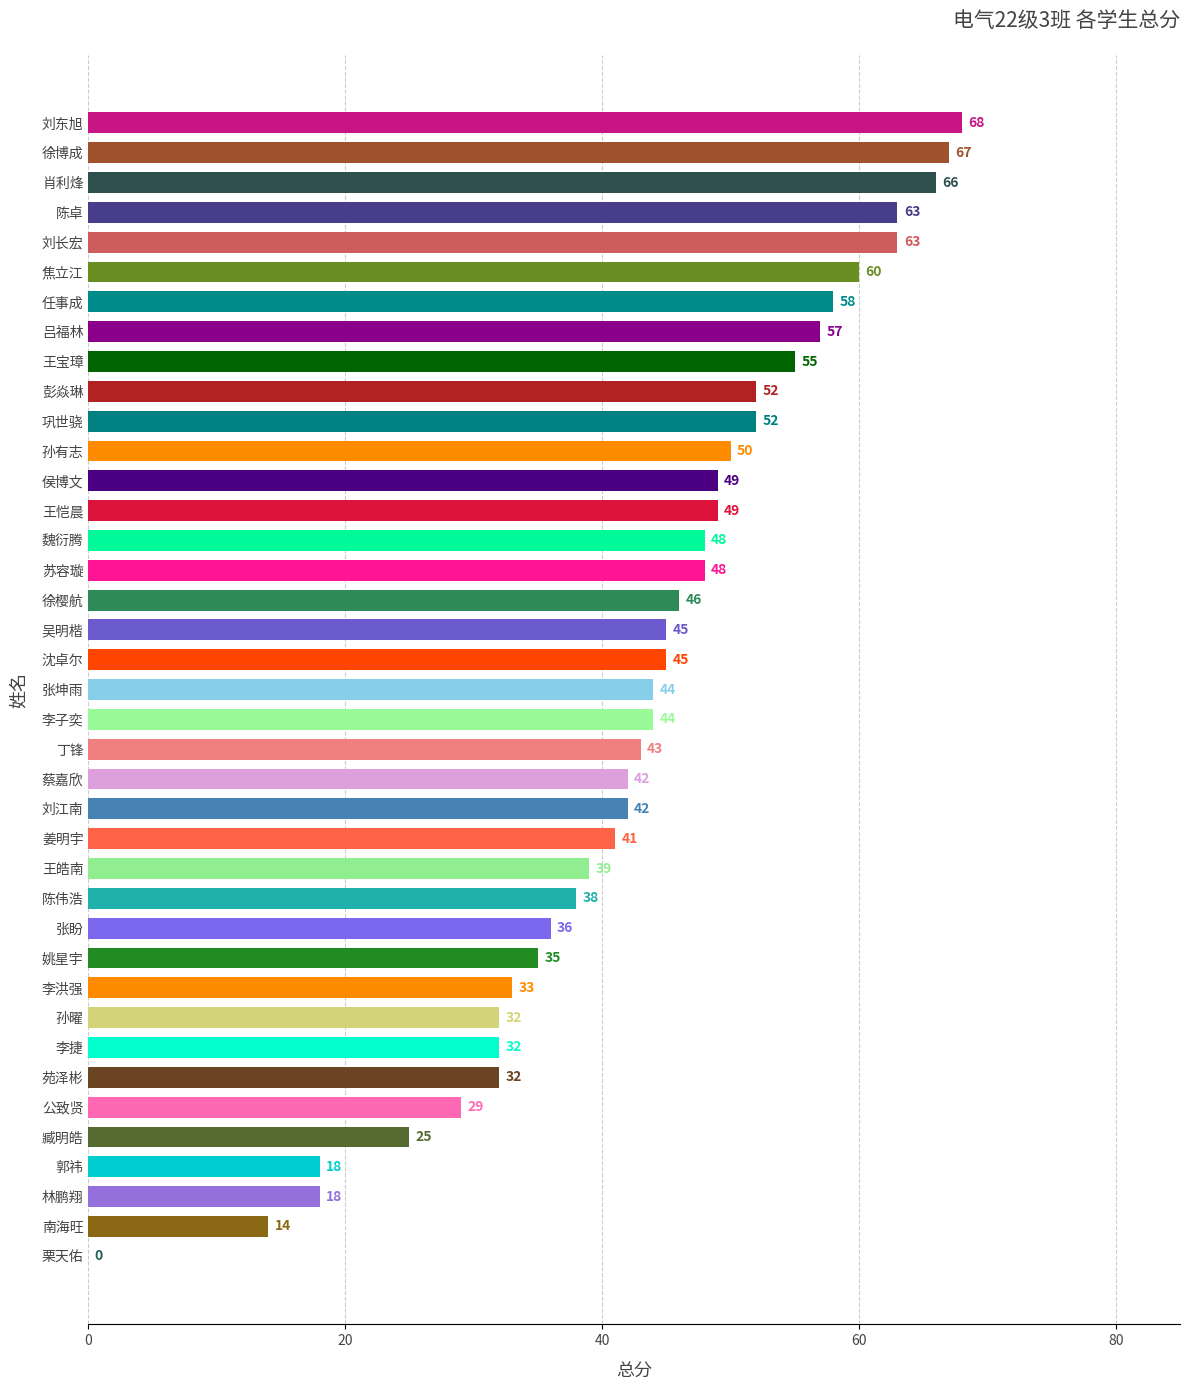

What is the approximate value at 林鹏翔, to the nearest 5?

20